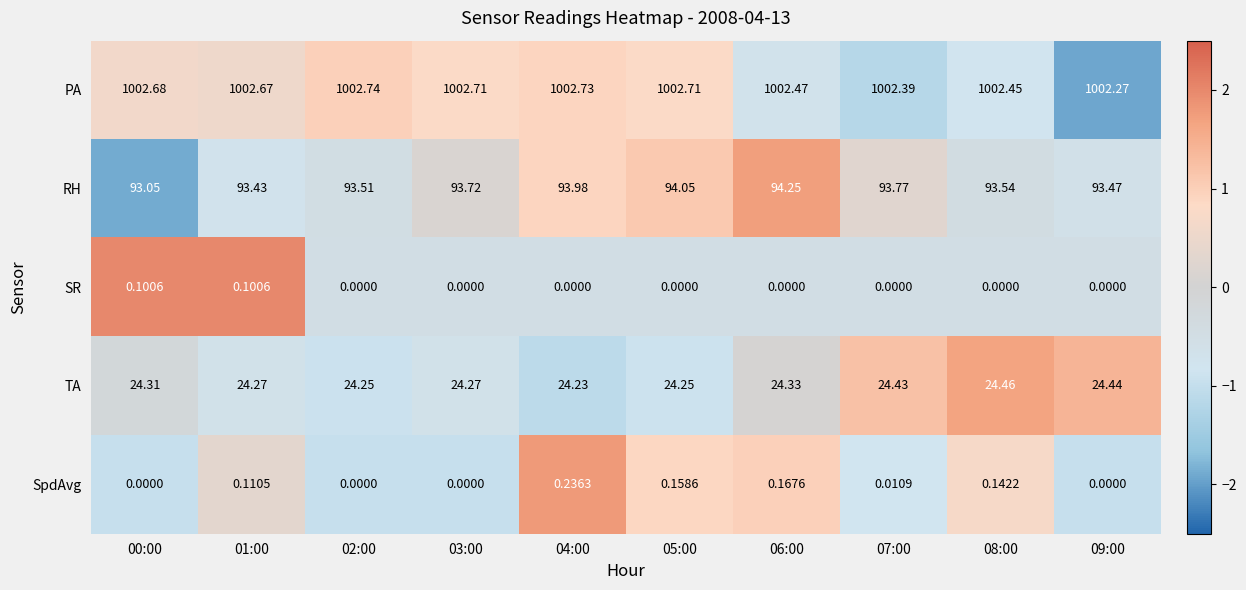

Which series has the widest spread of values?

RH